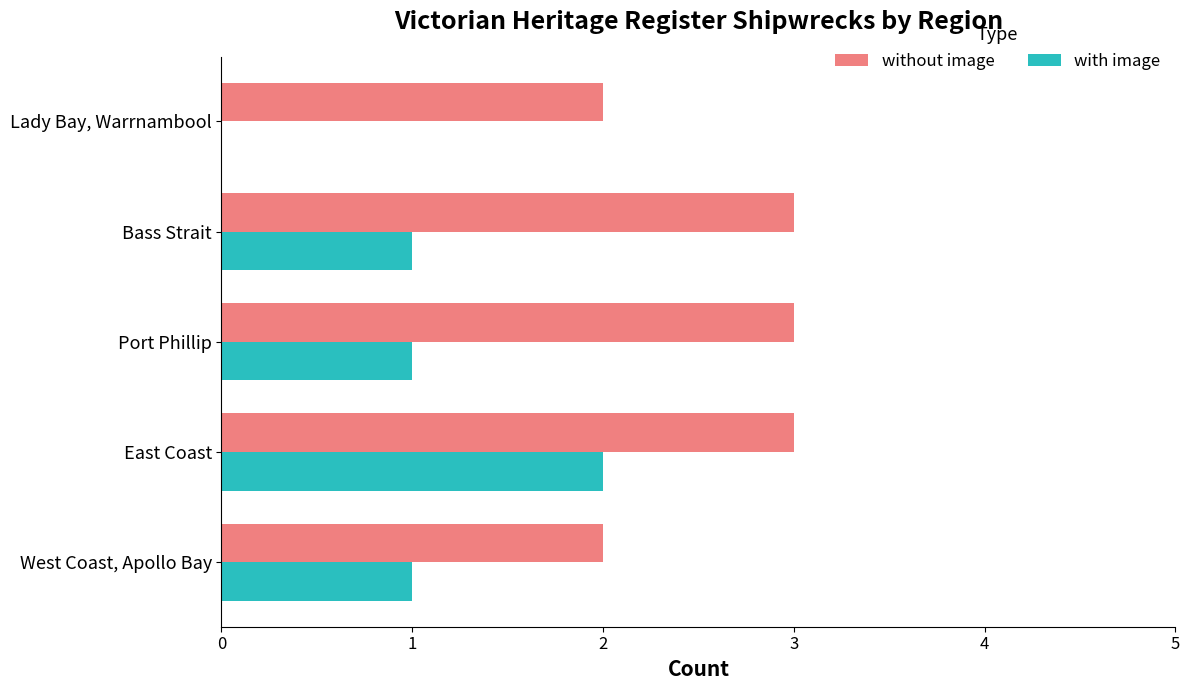

At which category is the sum across all series the highest?

East Coast